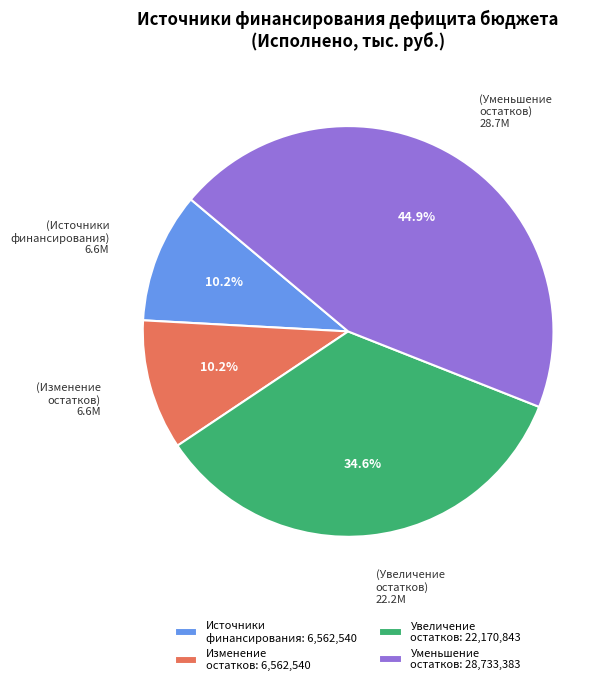

What portion of the pie excludes Изменение остатков: 6,562,540?

89.8%